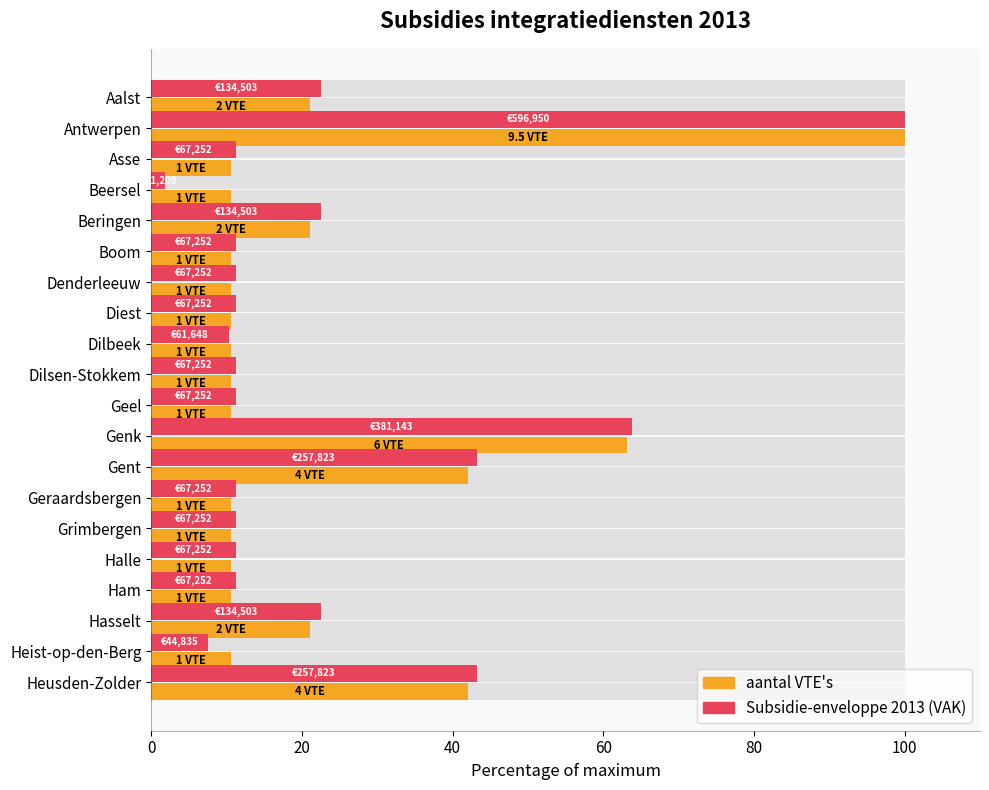

What position from the left is Gent?

13